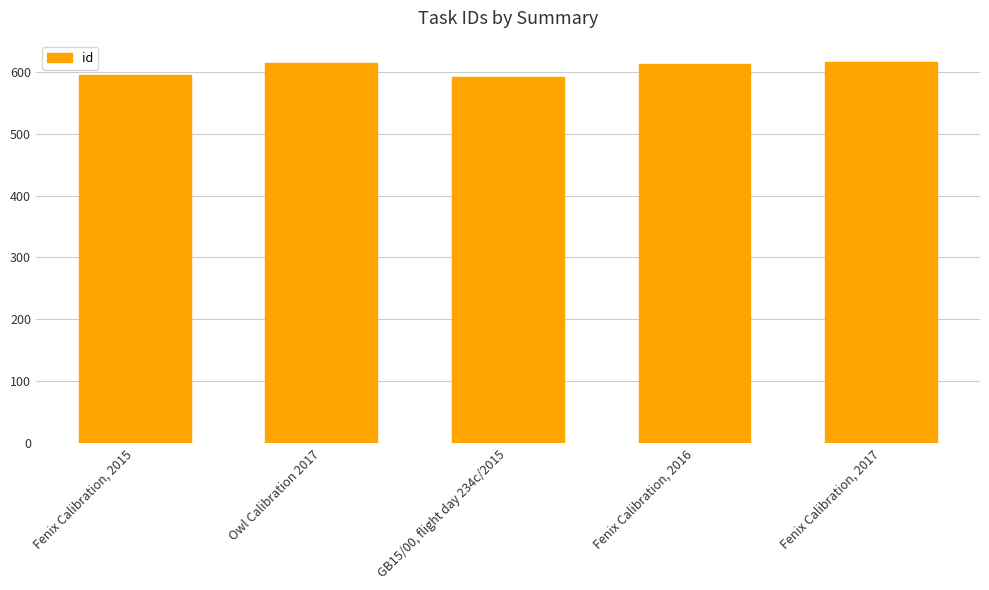

Are the bars horizontal?

No